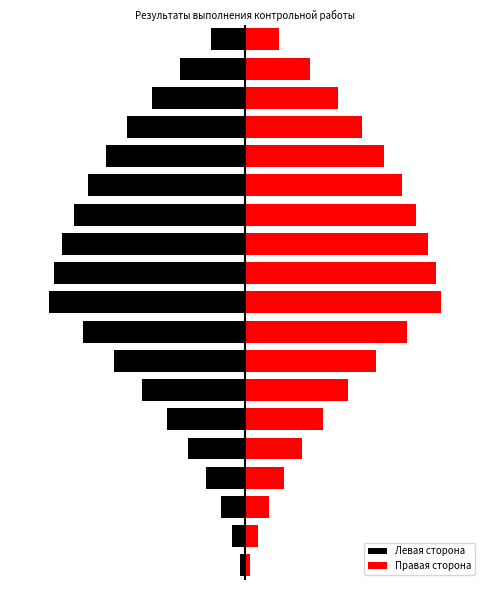

What is the spread (max minus min) of values at 11?

17.9